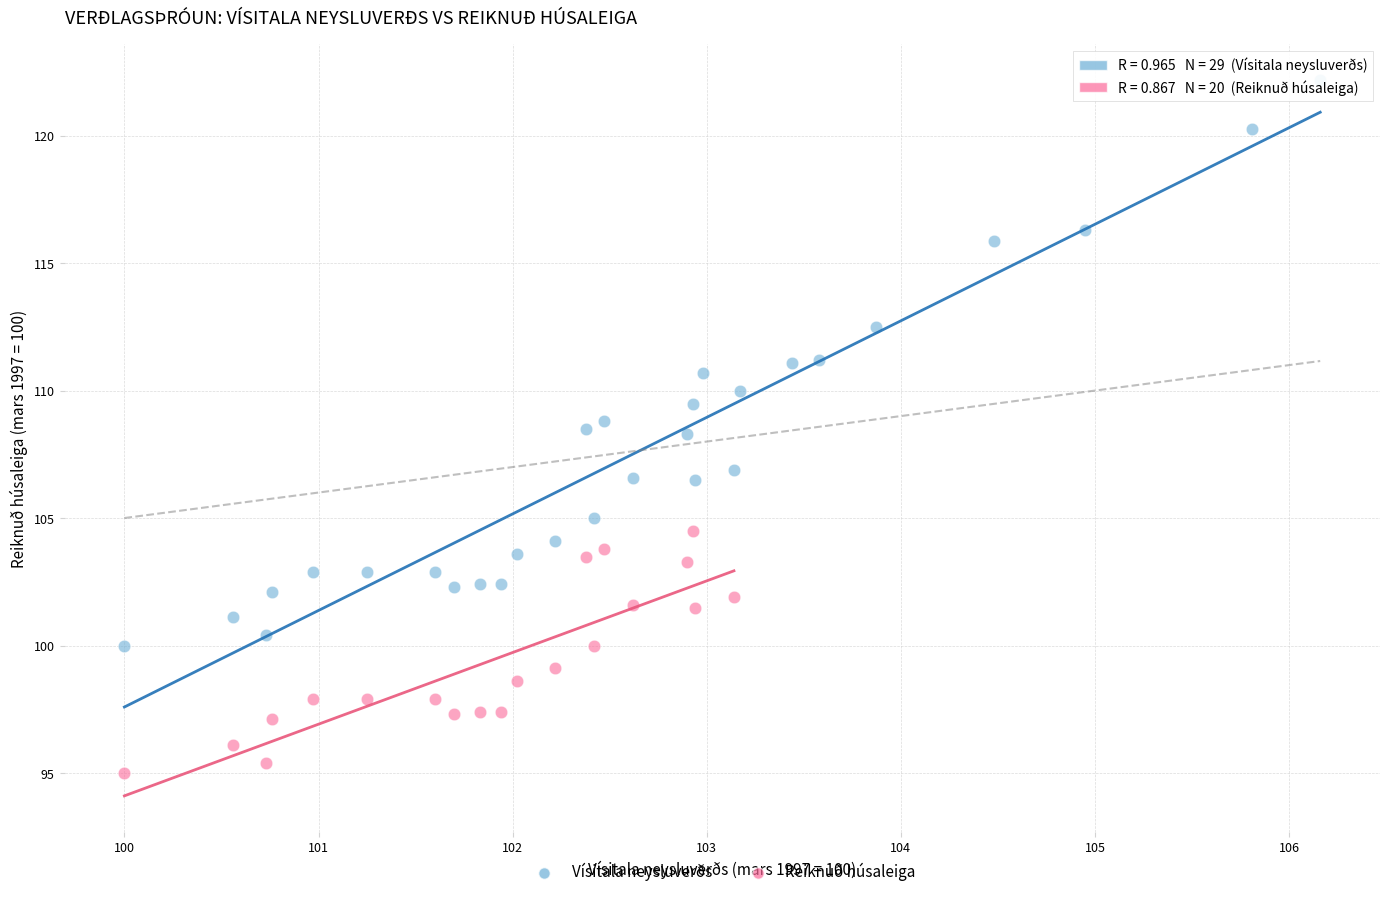

Which series reaches the maximum Y coordinate?

Vísitala neysluverðs